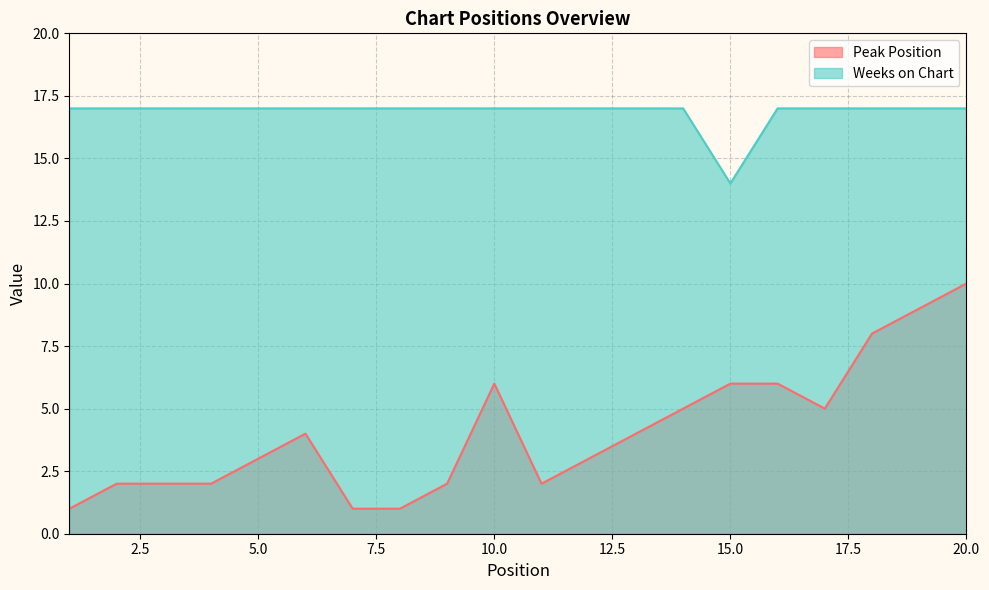

Does the chart display data point markers on the line(s)?

No